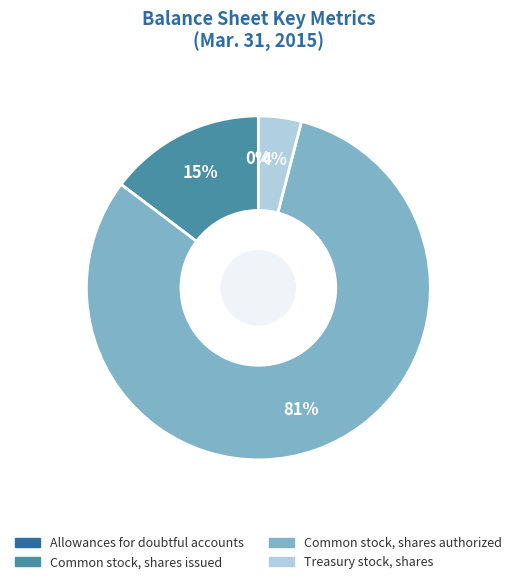

Do Common stock, shares issued and Treasury stock, shares together represent more than half of the pie?

No